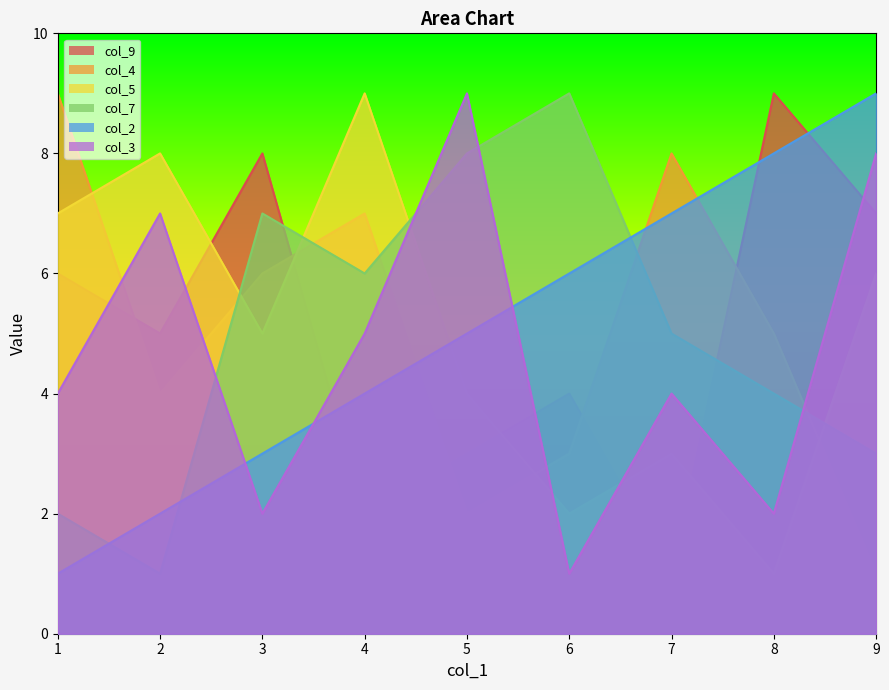

What is the lowest value of the col_3 series?

1